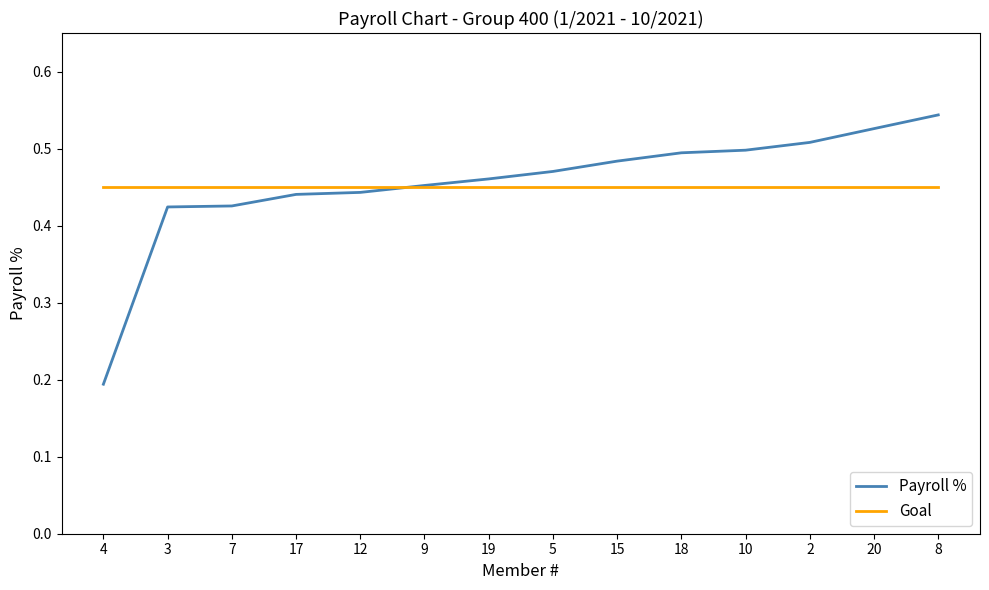

At which category does the chart reach its minimum across all series?

4